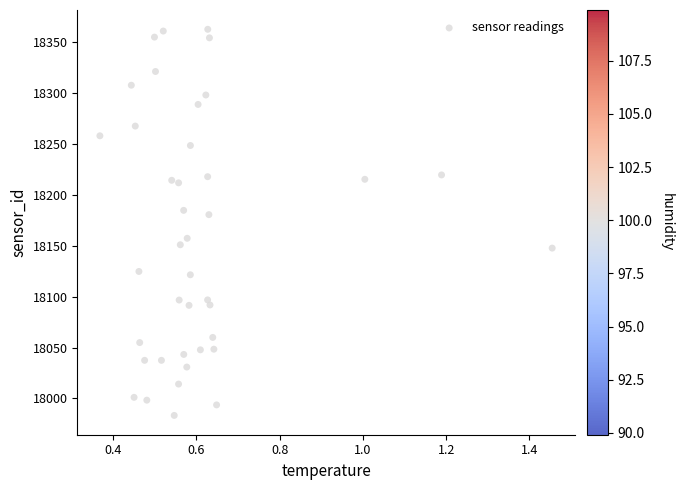

What is the range of X values (max minus min)?

1.1